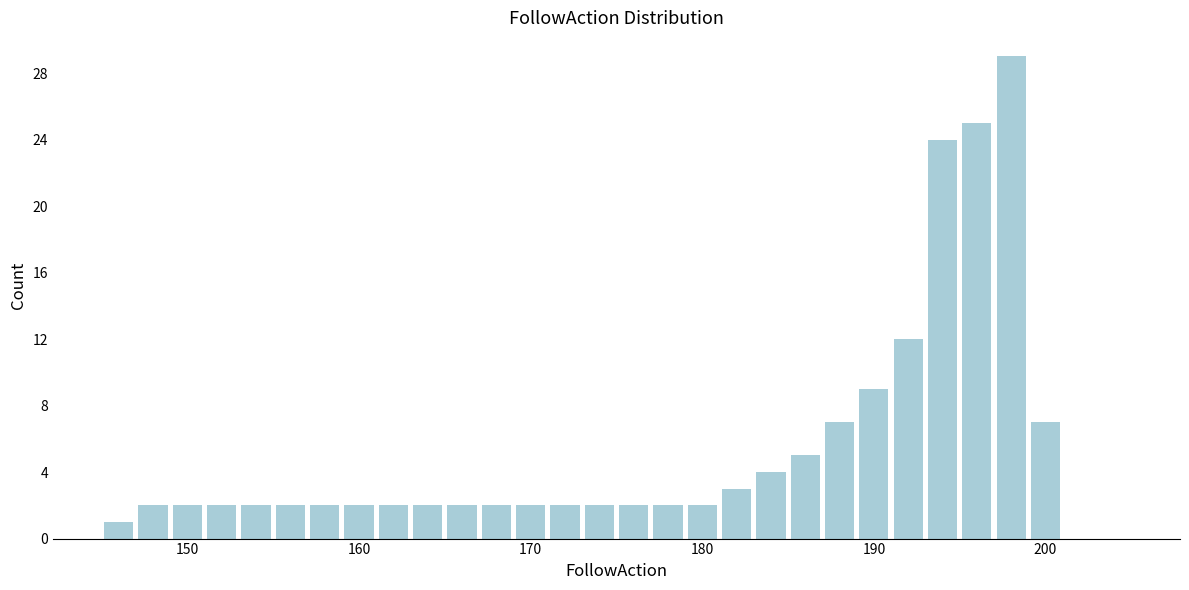

Read against the x-axis, roughly where is the centre of the tallest bar?

198